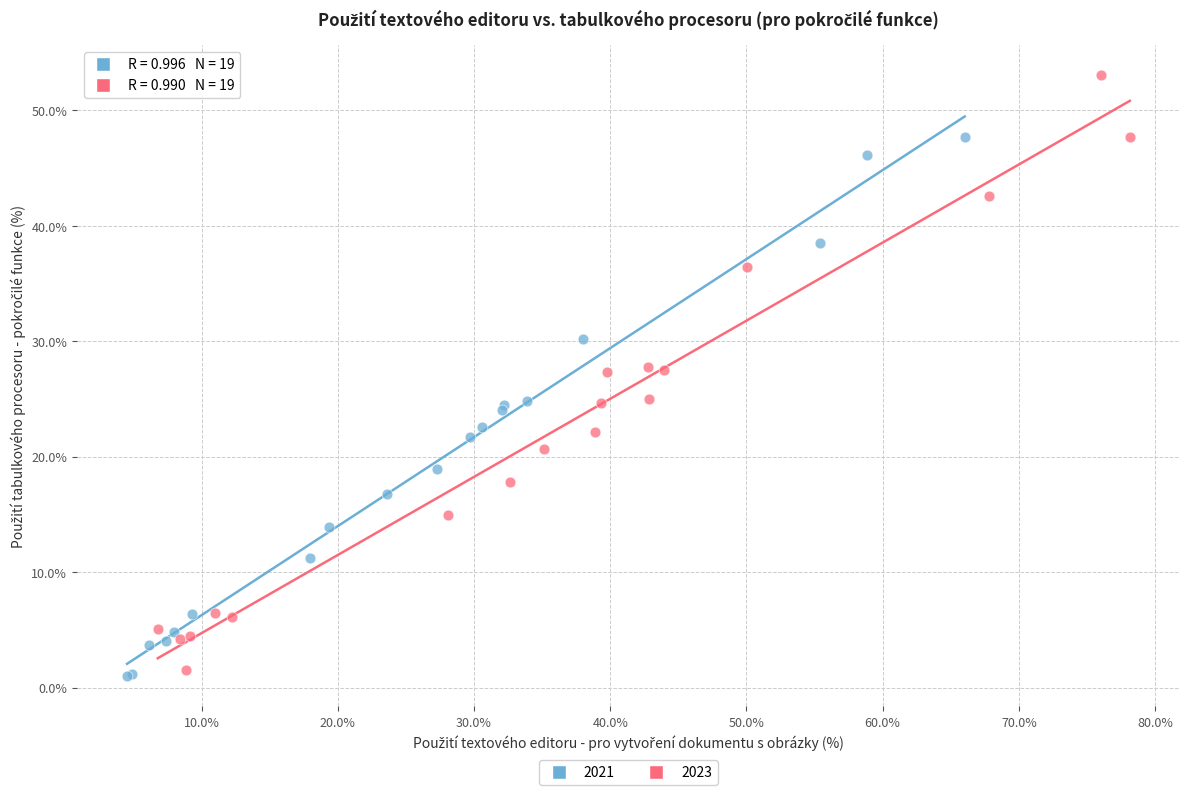

Which series has the largest Y range (max minus min)?

2023